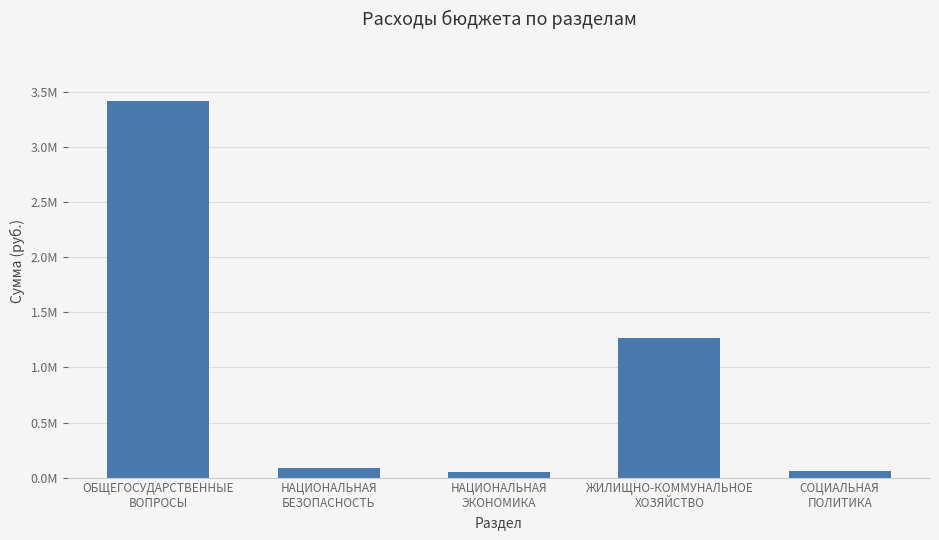

List the labels in order of value, largest first.

ОБЩЕГОСУДАРСТВЕННЫЕ
ВОПРОСЫ, ЖИЛИЩНО-КОММУНАЛЬНОЕ
ХОЗЯЙСТВО, НАЦИОНАЛЬНАЯ
БЕЗОПАСНОСТЬ, СОЦИАЛЬНАЯ
ПОЛИТИКА, НАЦИОНАЛЬНАЯ
ЭКОНОМИКА